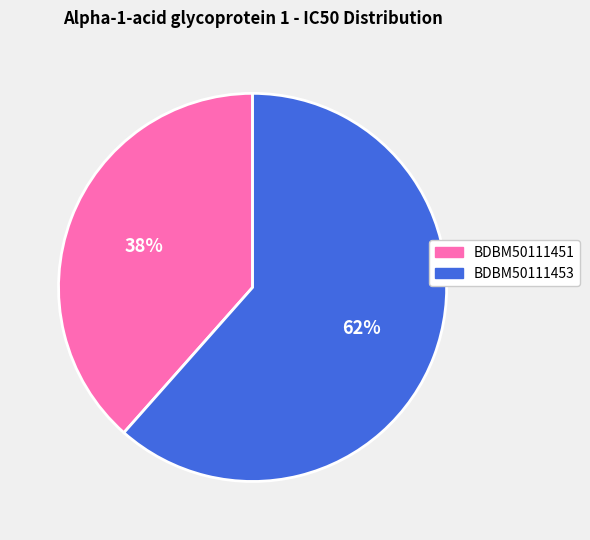

True or false: BDBM50111453 accounts for 62% of the total.

True